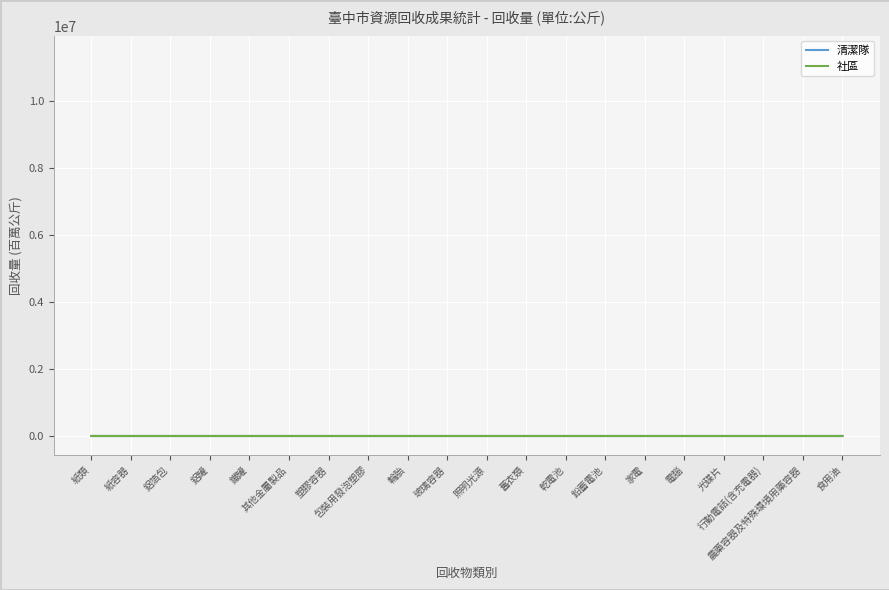

What is the label of the 1st point from the right?

食用油